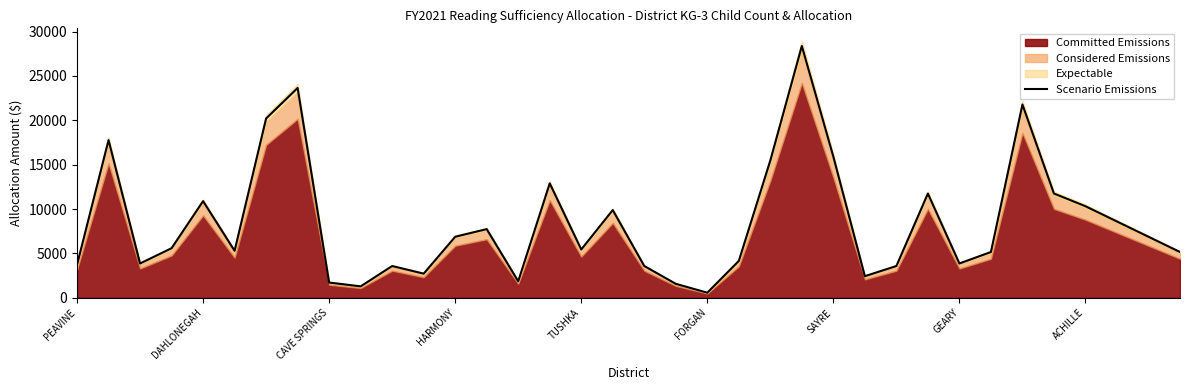

Where is the data nearest to the value 14477?

22